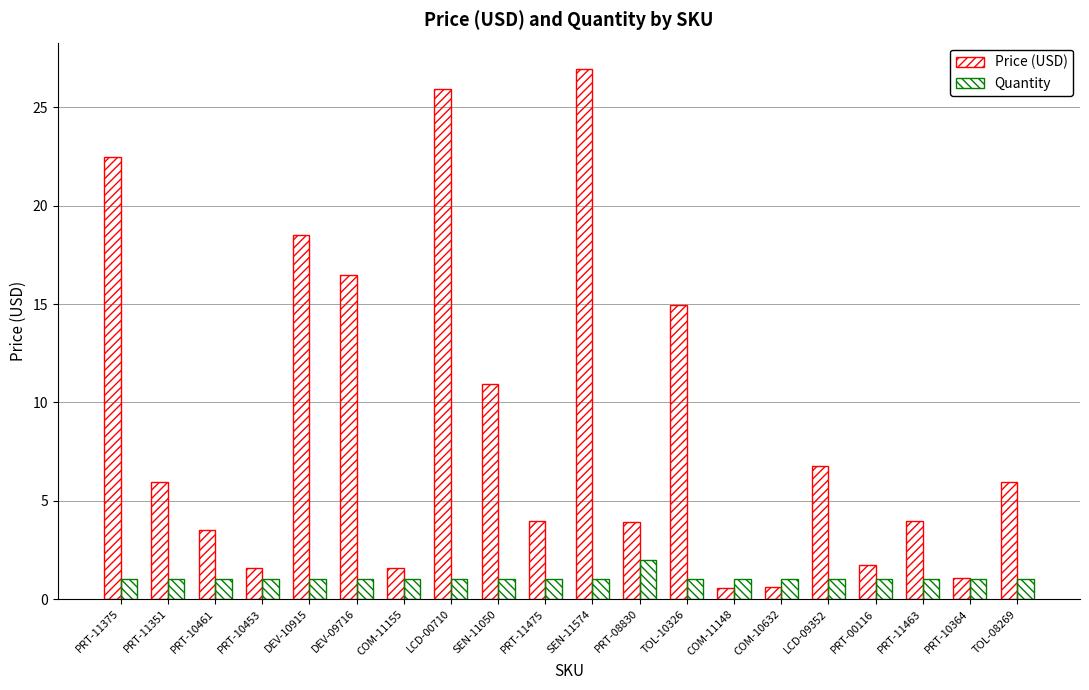

How many categories are shown in the chart?

20